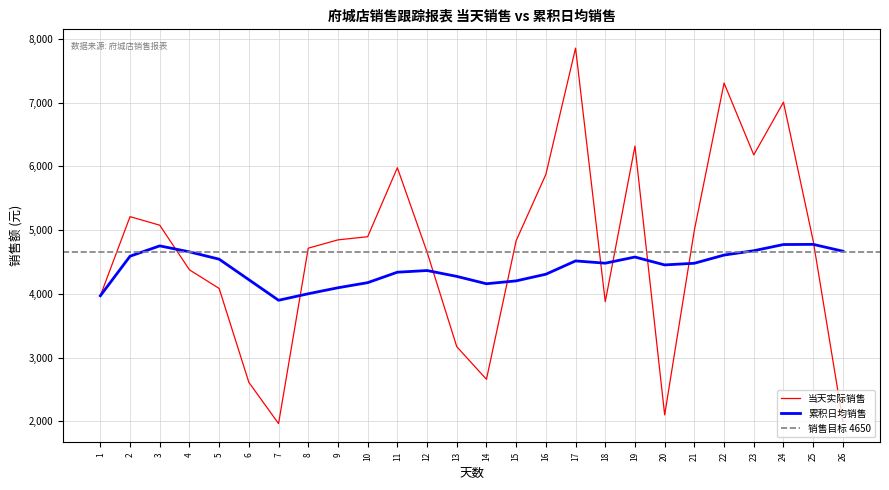

Between 3 and 11, which series saw the biggest shift?

当天实际销售